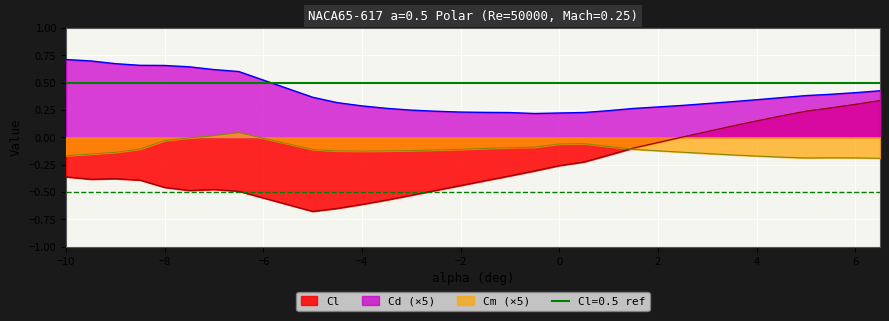

True or false: Cl has a value of 0.3 at 6.

True